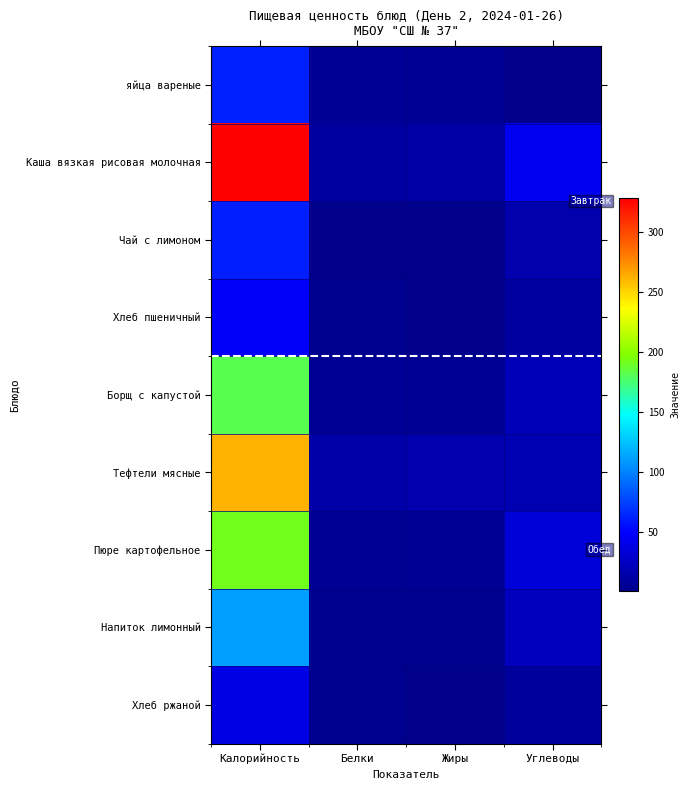

Which has a higher value, Углеводы or Калорийность?

Калорийность